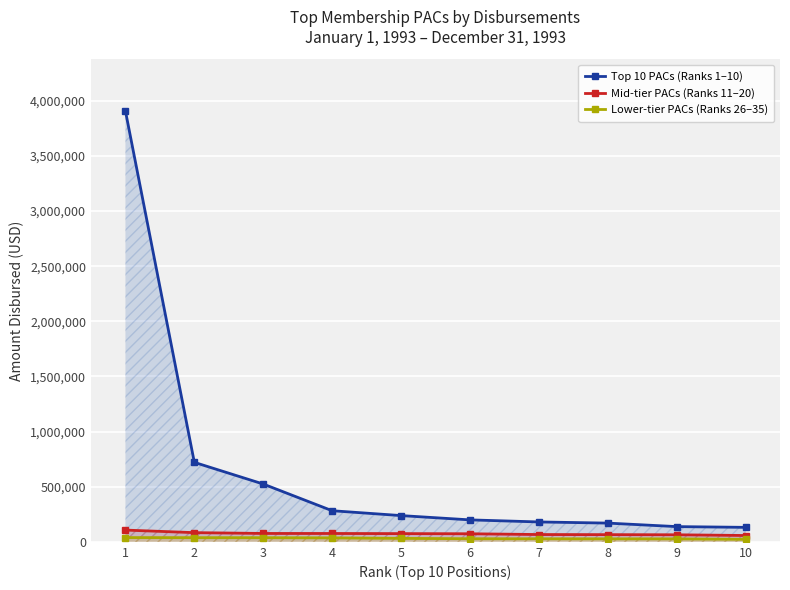

What is the value of the Lower-tier PACs (Ranks 26–35) point at the 9th from the left?

26964